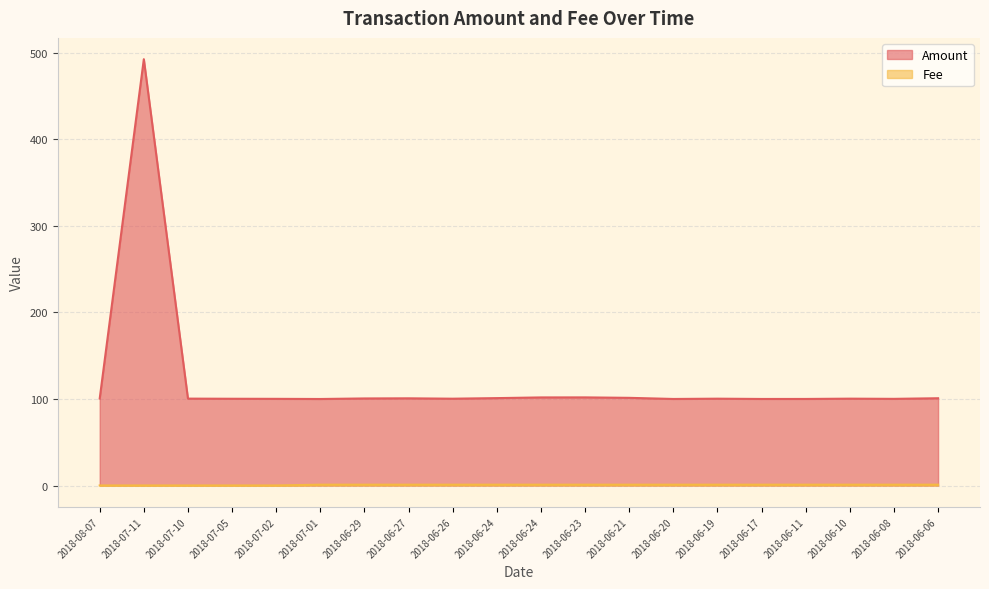

What is the sum of the Fee values at 2018-06-27 and 2018-06-26?

2.0